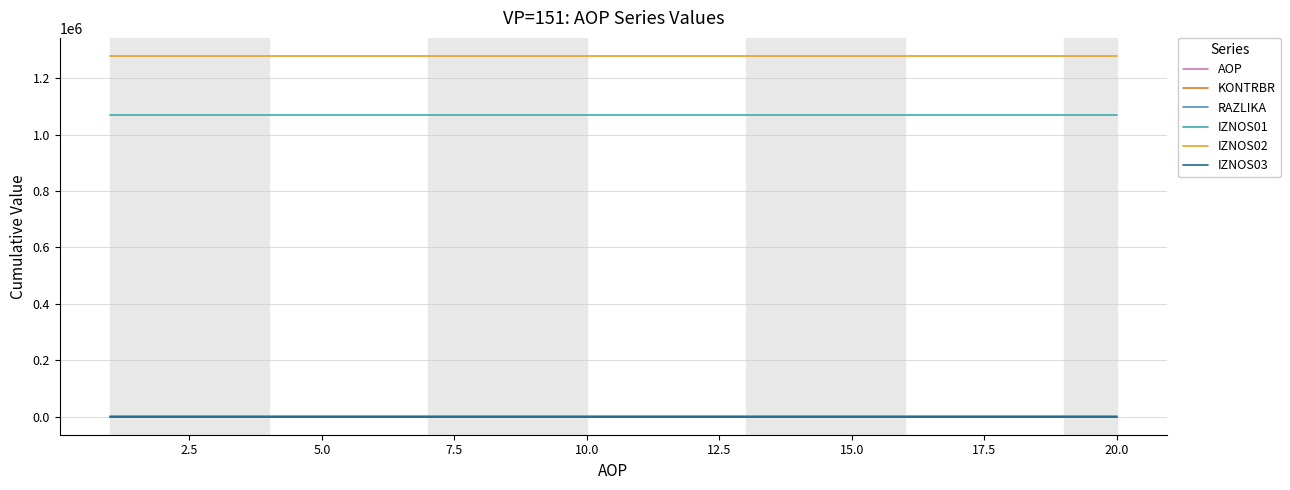

What is the difference between the maximum and second lowest values in the AOP series?

207.0